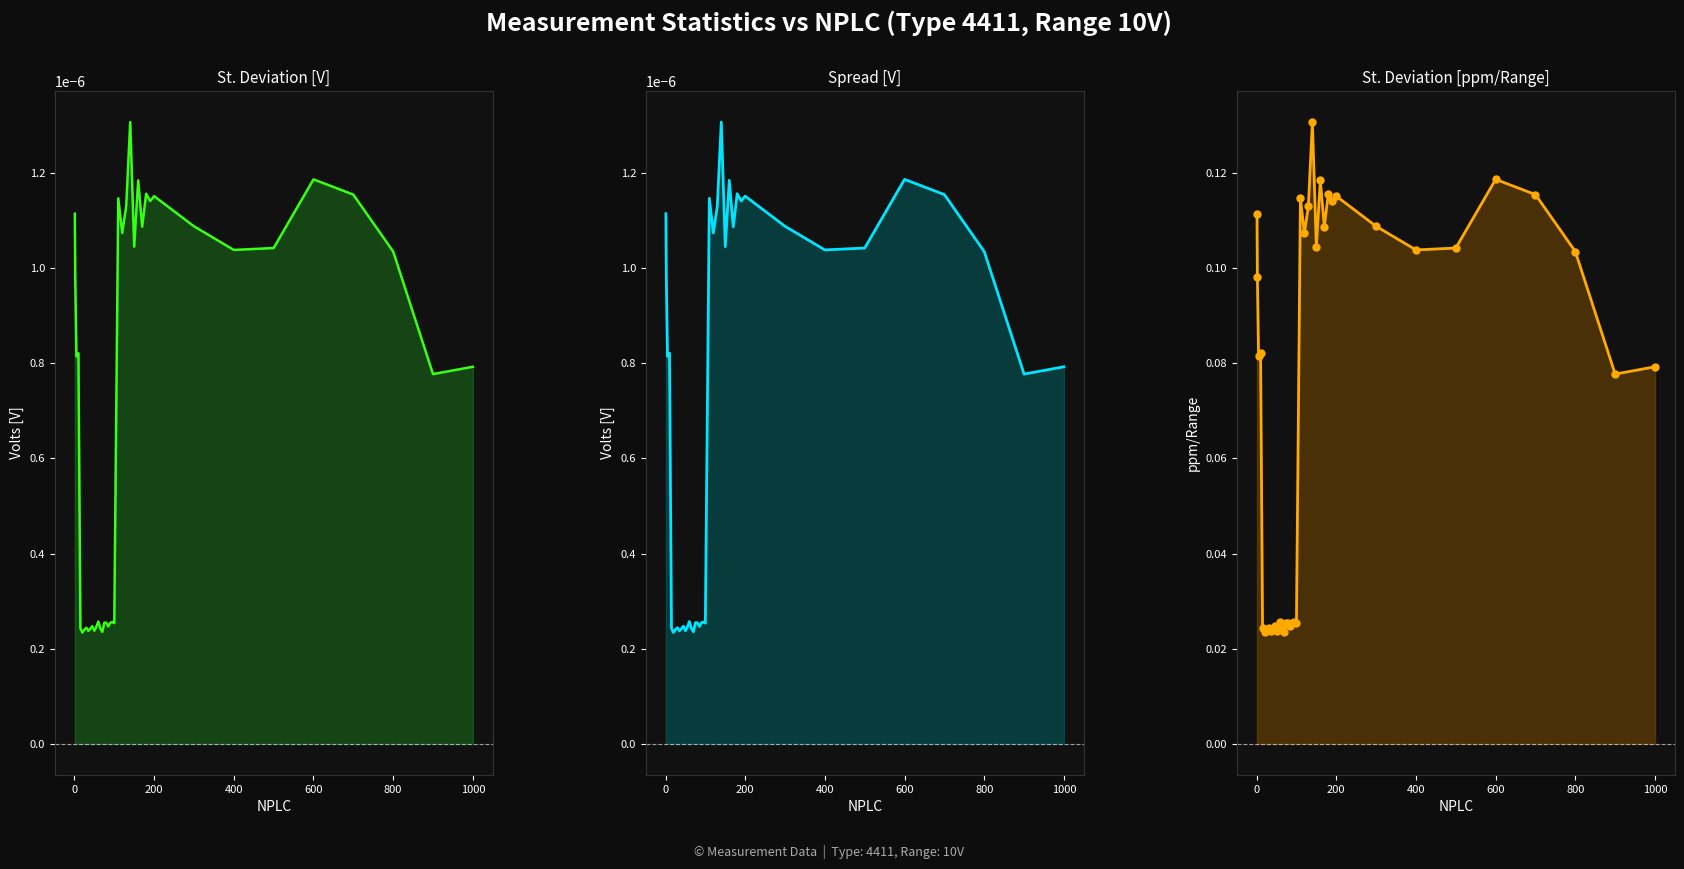

Which series contains the lowest Y value?

St. Deviation [V]